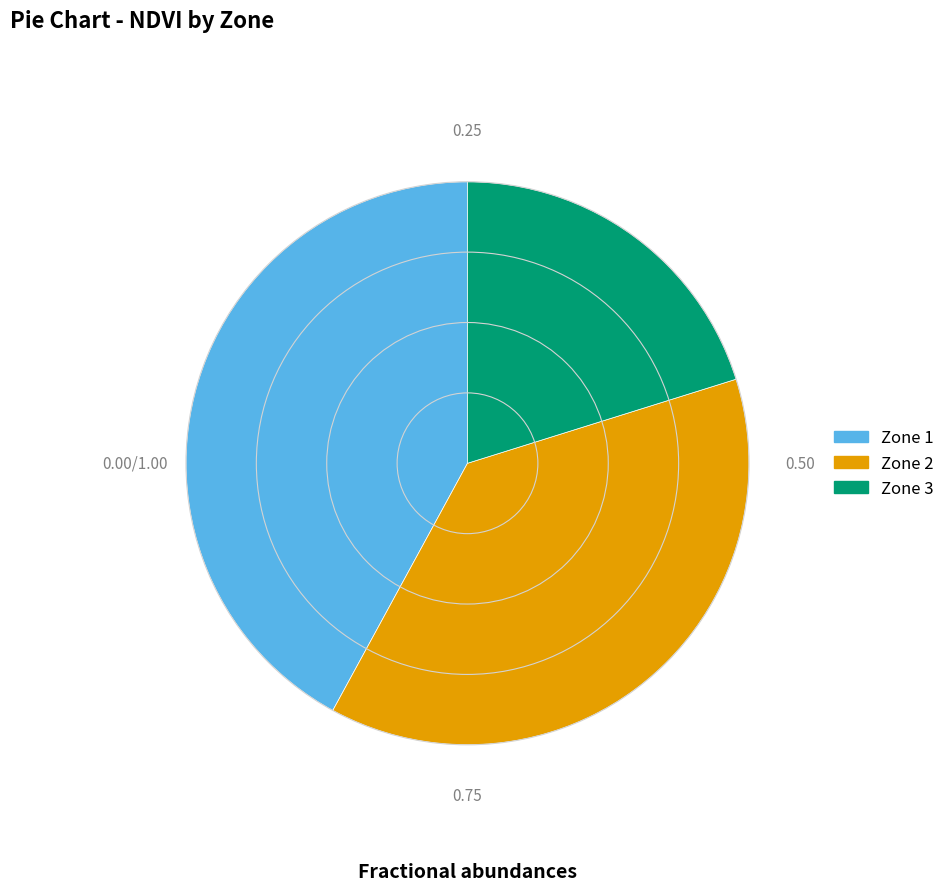

Combined, do Zone 1 and Zone 2 account for over 50%?

Yes